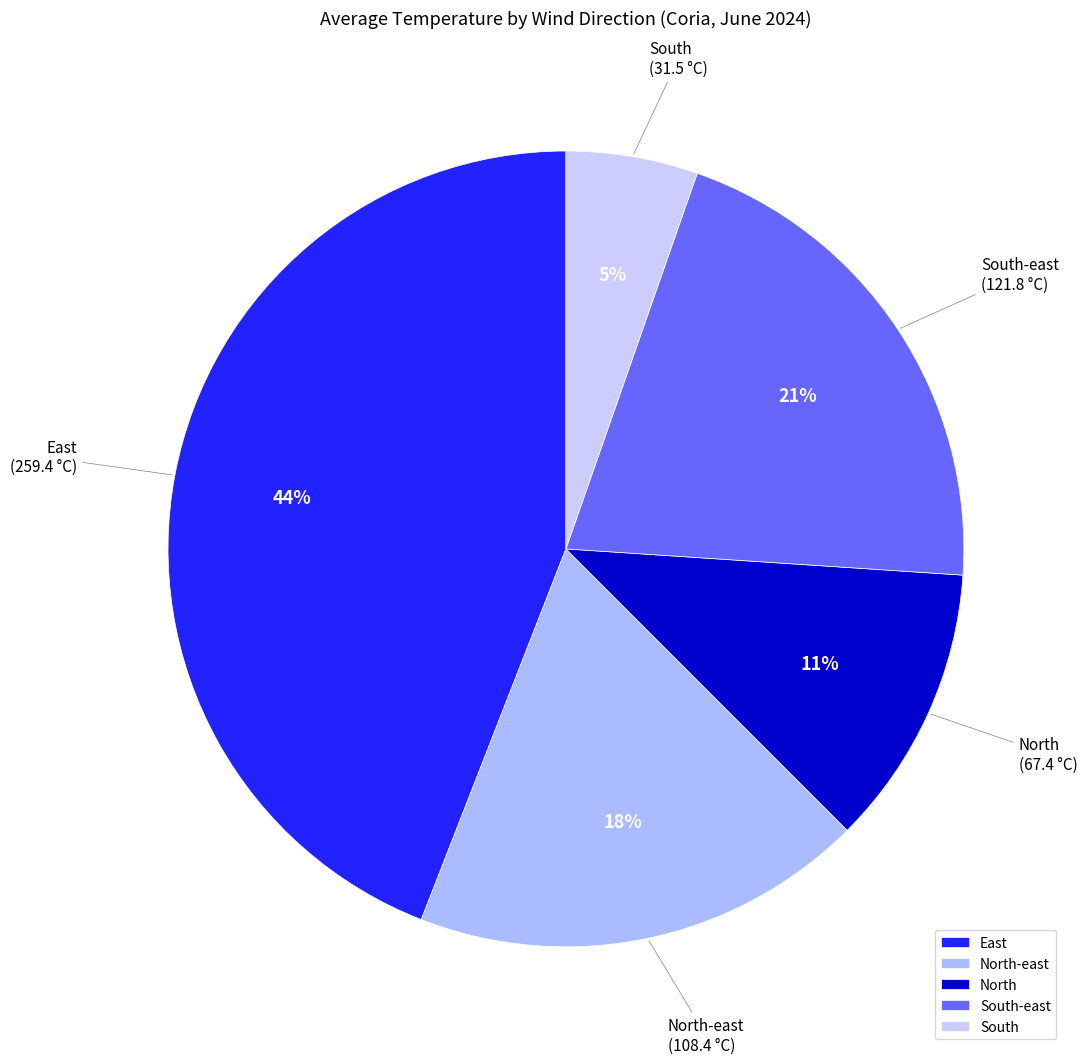

Which category has the biggest portion of the pie?

East